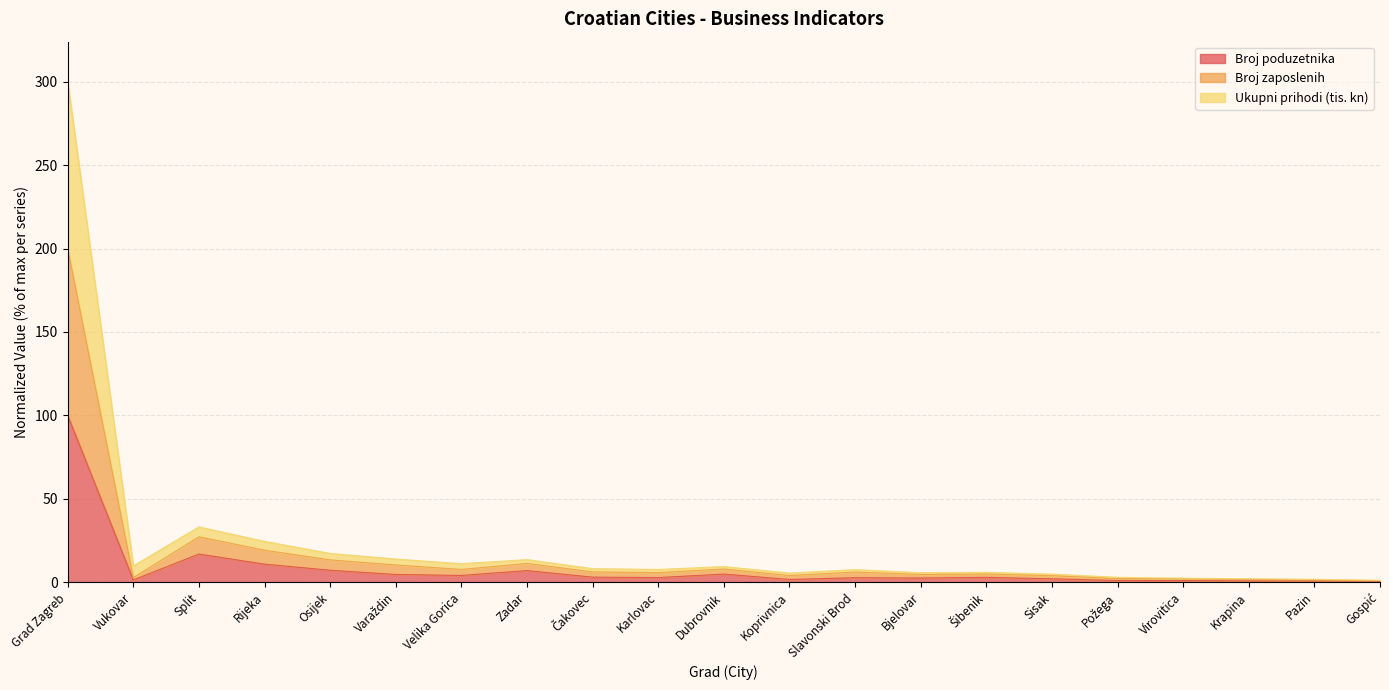

What position from the right is Gospić?

1